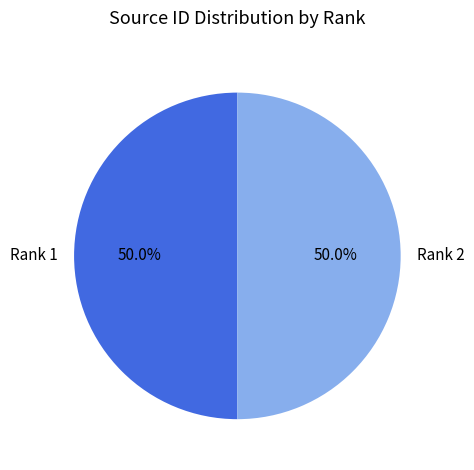

What is the ratio of the value at Rank 1 to the value at Rank 2?

1.0